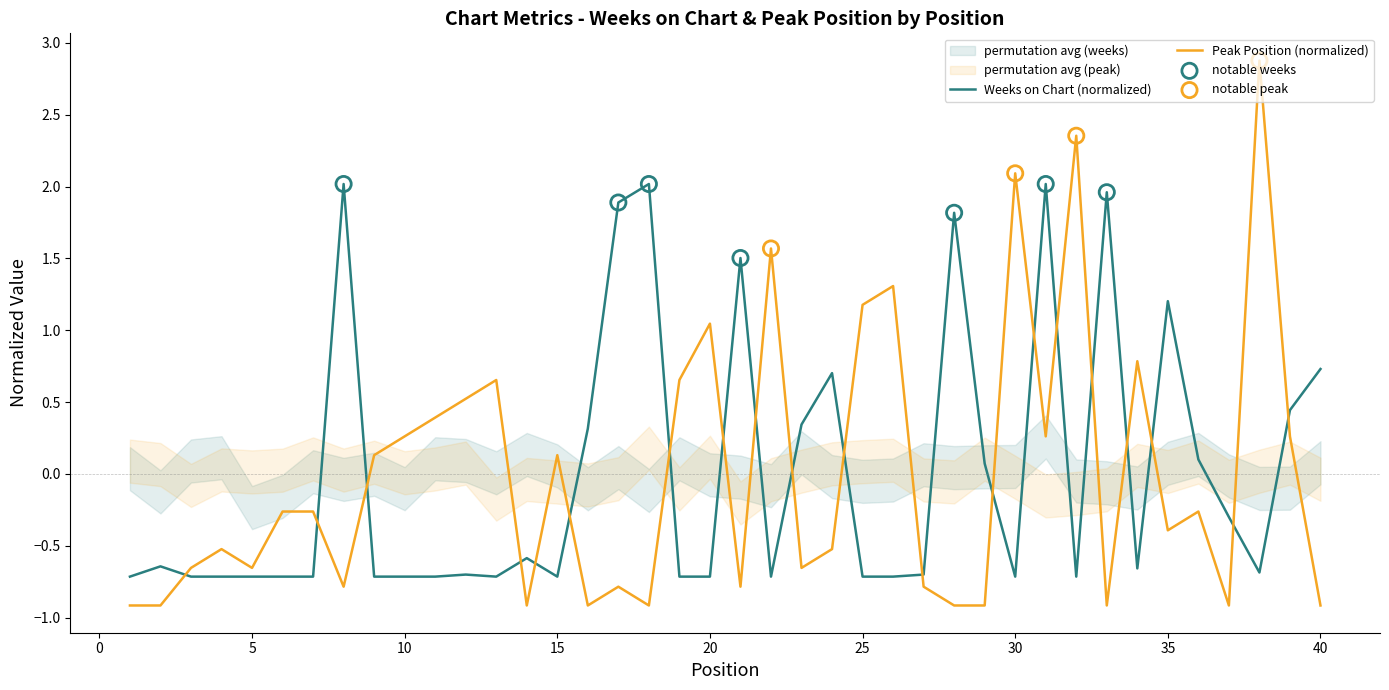

Which series has the largest Y range (max minus min)?

Peak Position